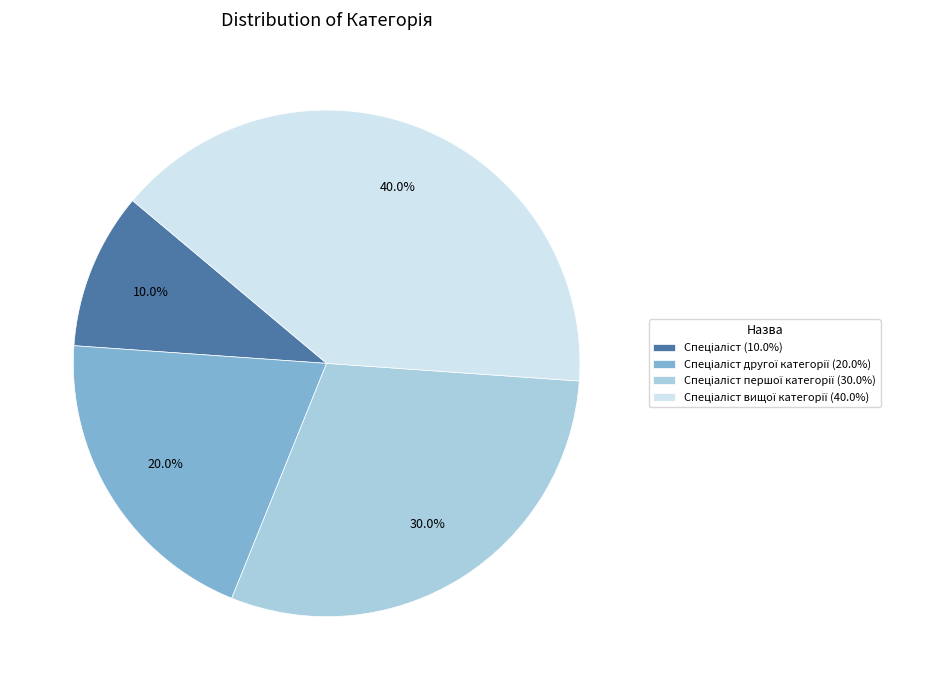

Does any single category account for the majority?

No